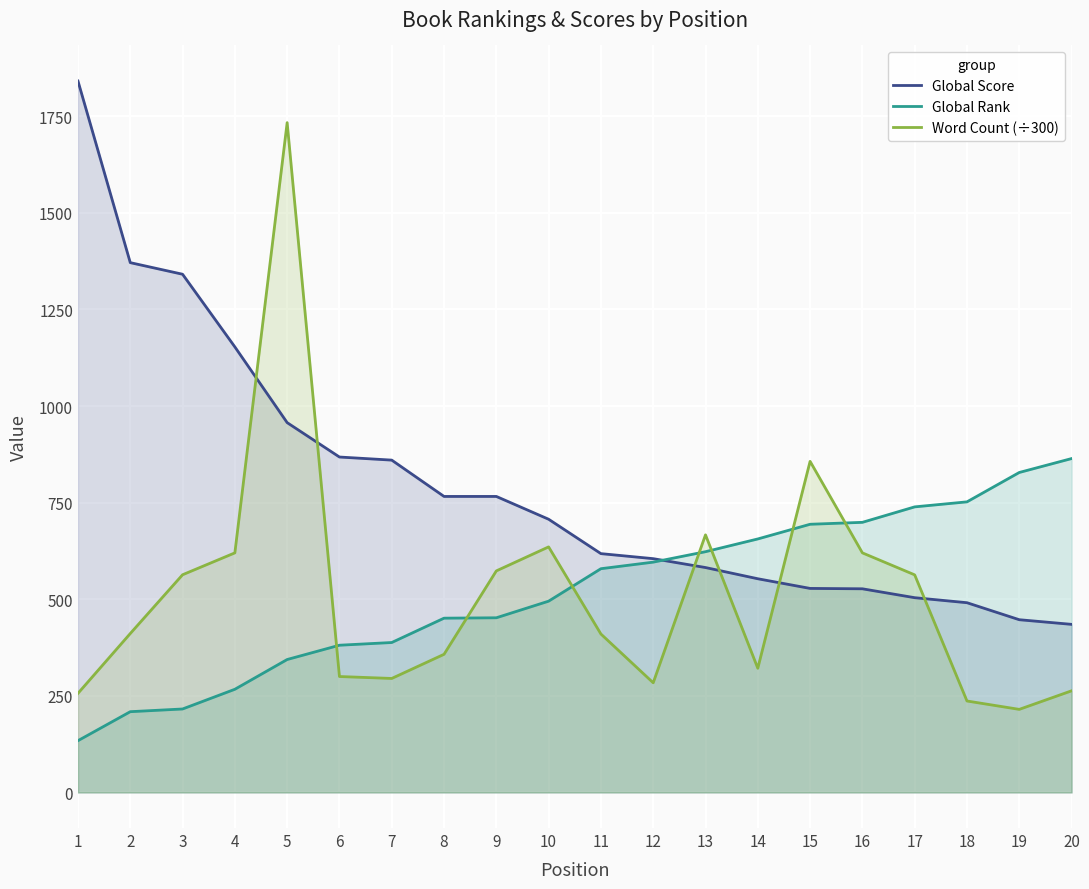

What are all the series names shown in the legend?

Global Score, Global Rank, Word Count (÷300)